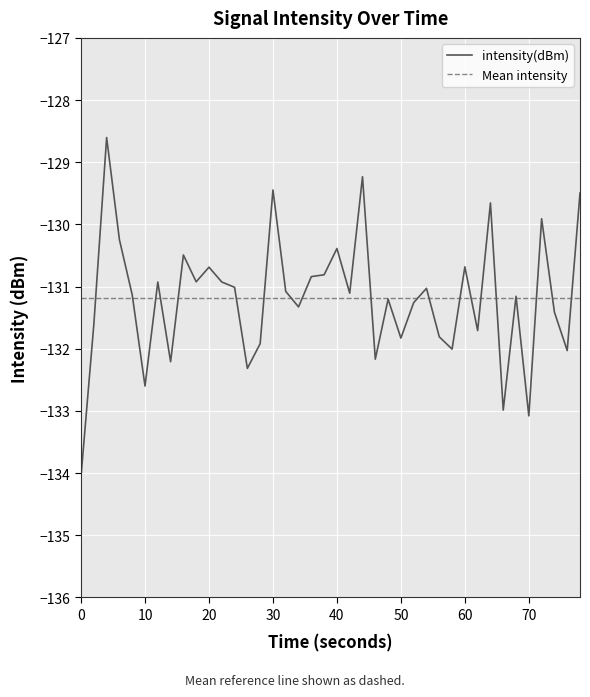

What is the lowest value of the intensity(dBm) series?

-134.0